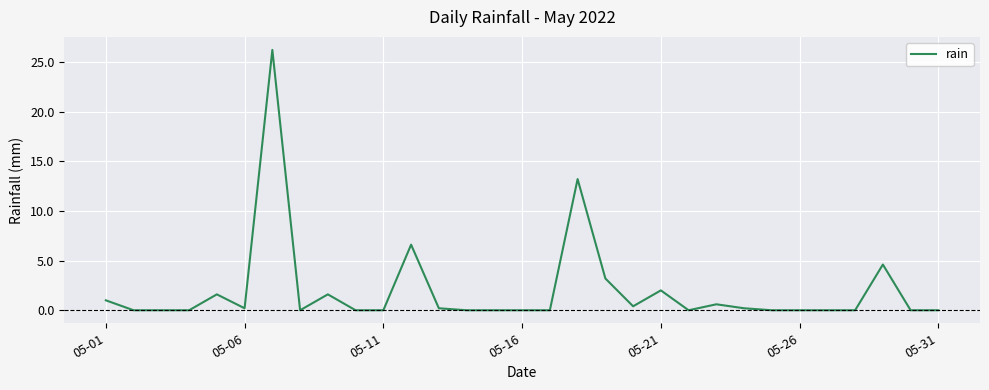

What is the greatest value displayed?

26.2